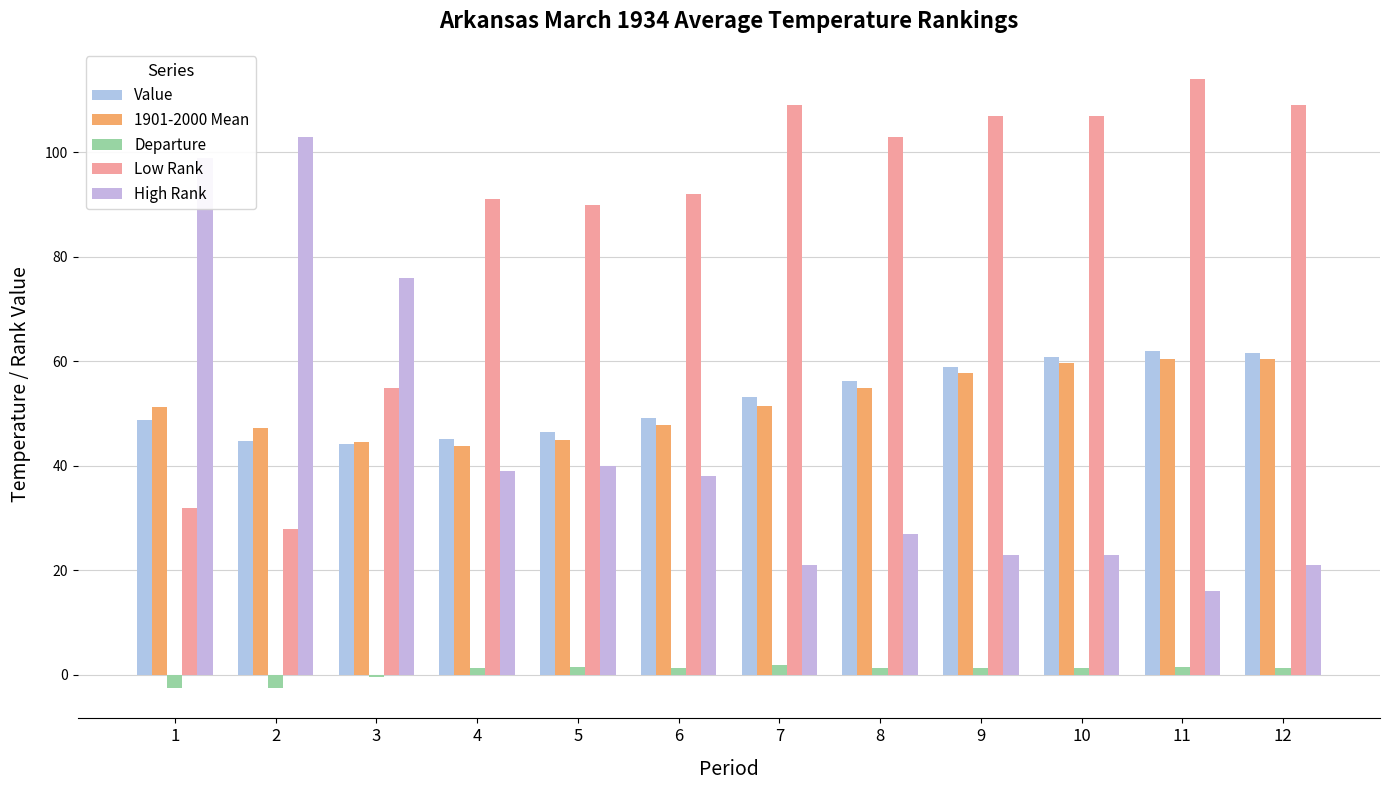

Which series has the largest total across all categories?

Low Rank